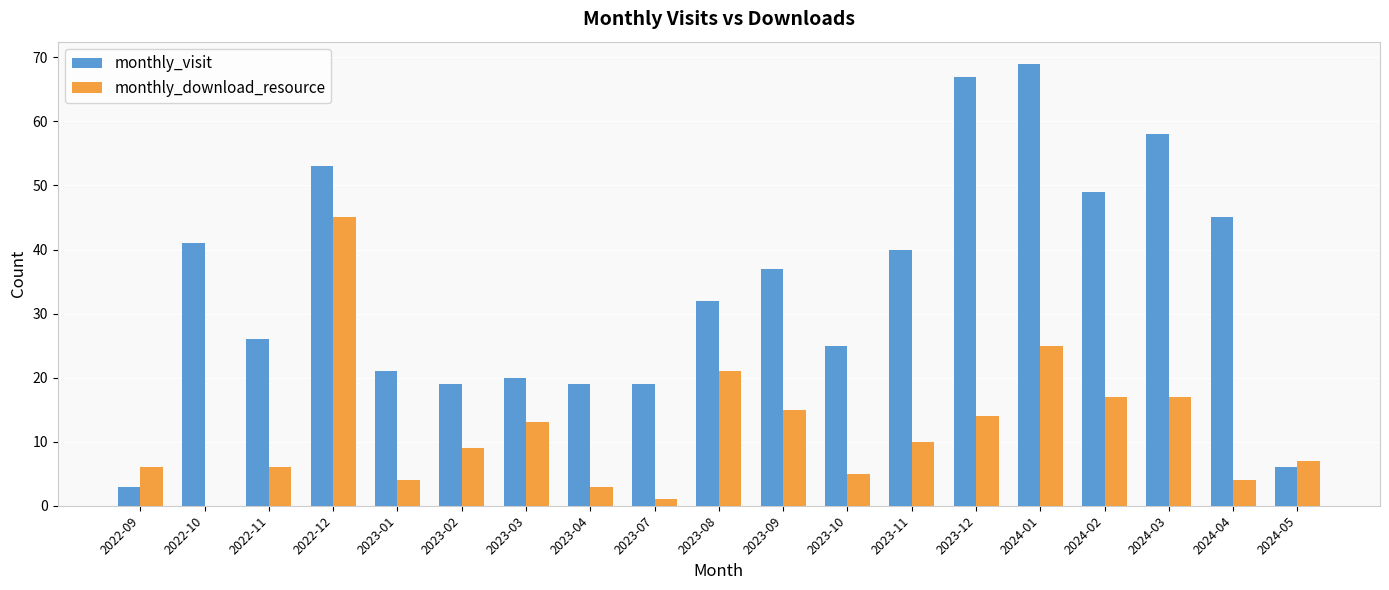

What is the highest value of the monthly_visit series?

69